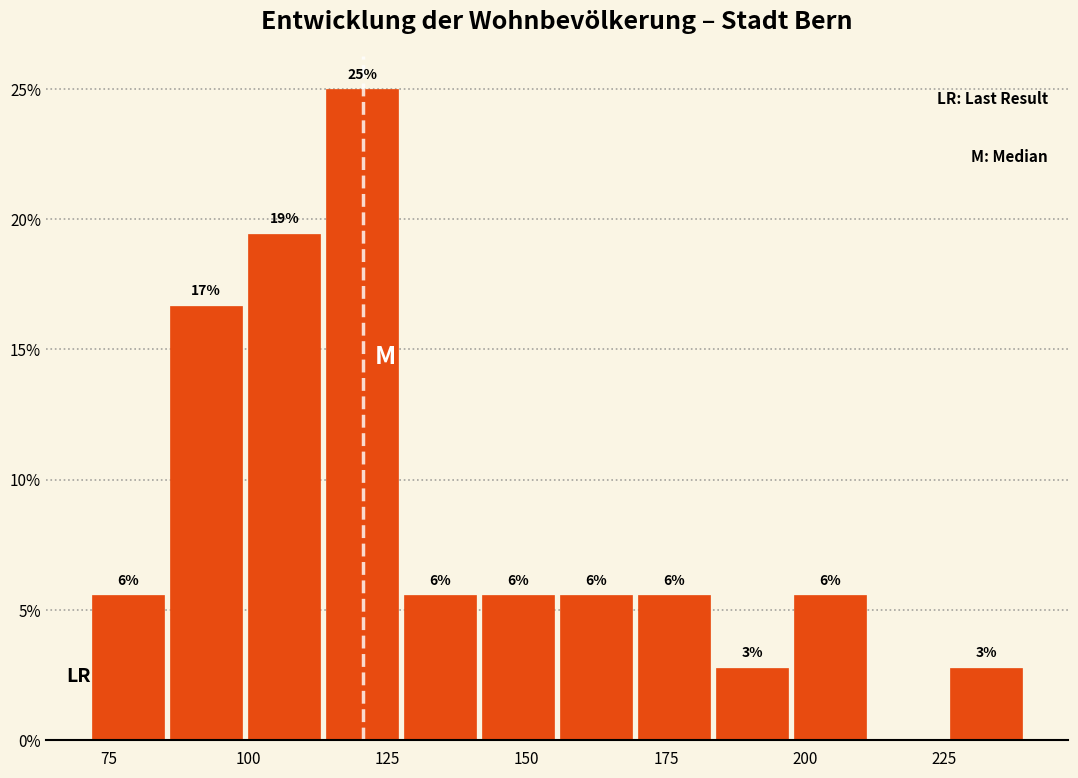

Read against the x-axis, roughly where is the centre of the tallest bar?

120